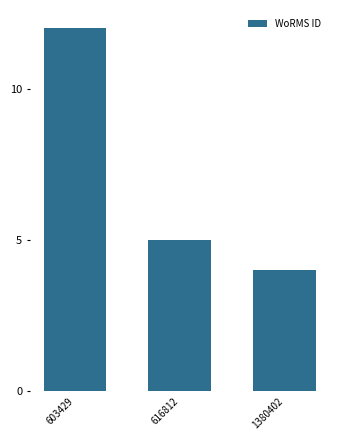

Reading left to right, transcribe all the data shown in this chart.

12	5	4